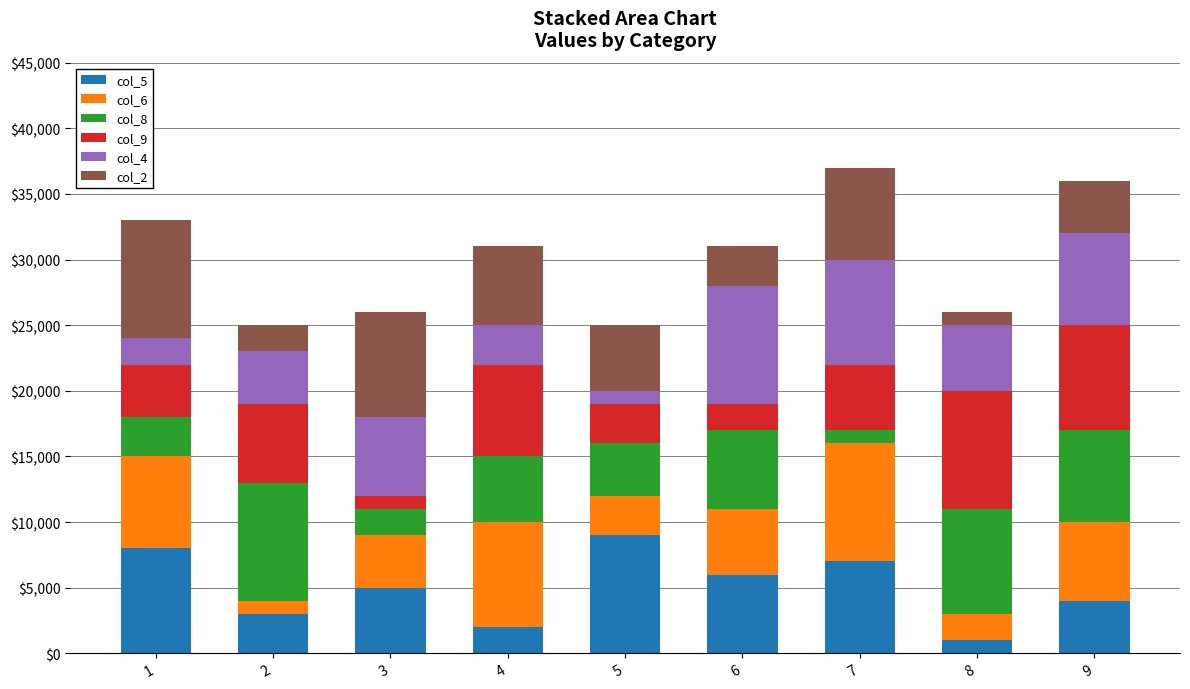

What is the difference between the maximum and second lowest values in the col_5 series?

7000